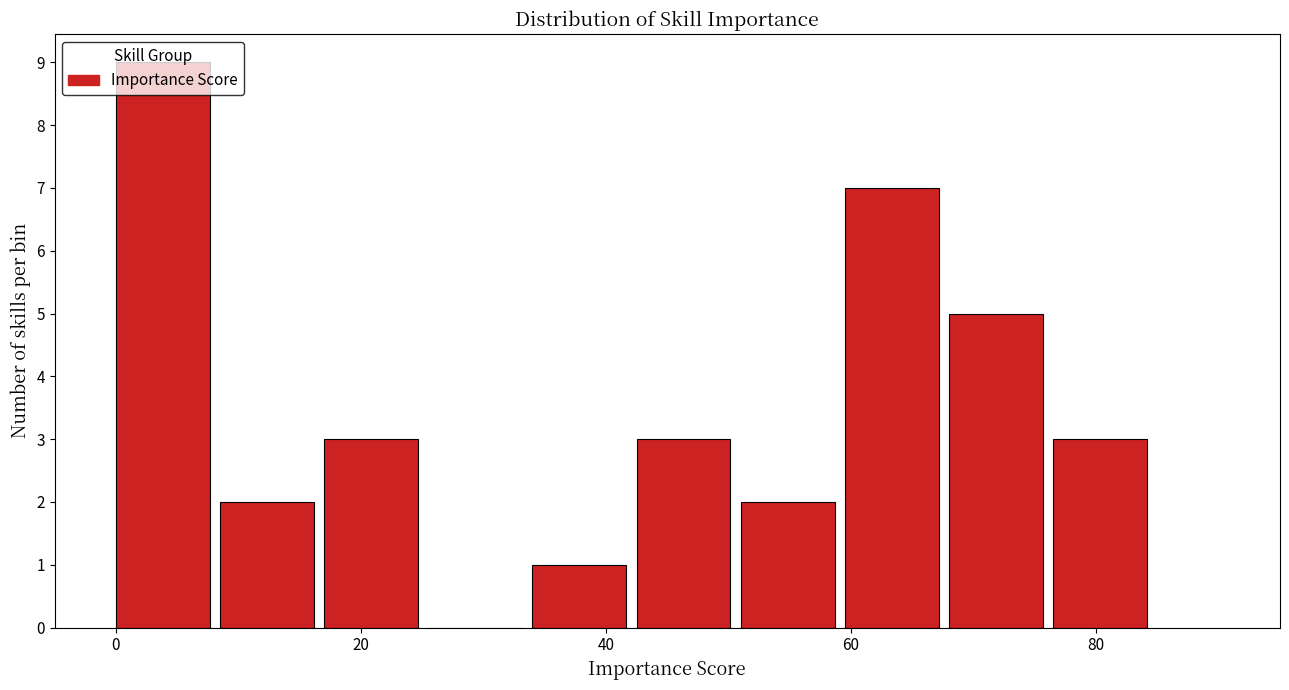

Reading left to right, list every bar in this chart as the range it spans on the x-axis followed by its height. Neither the bar edges nor the heights are printed on the chart, so give them approximately, as read against the axes.

0.0 to 8.5: 9
8.5 to 17.0: 2
17.0 to 25.5: 3
25.5 to 34.0: 0
34.0 to 42.5: 1
42.5 to 51.0: 3
51.0 to 59.5: 2
59.5 to 68.0: 7
68.0 to 76.5: 5
76.5 to 85.0: 3